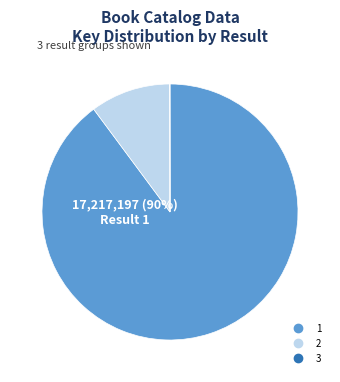

What percentage is the 1 slice, to the nearest percent?

90%